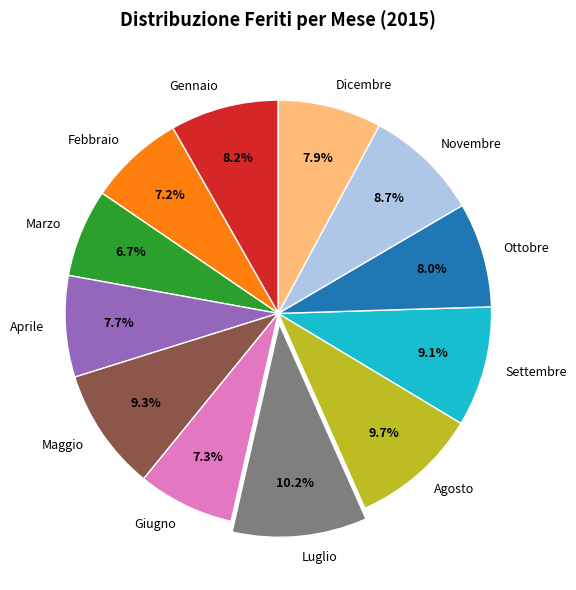

Combined, what portion of the pie is Maggio and Marzo?

16.0%